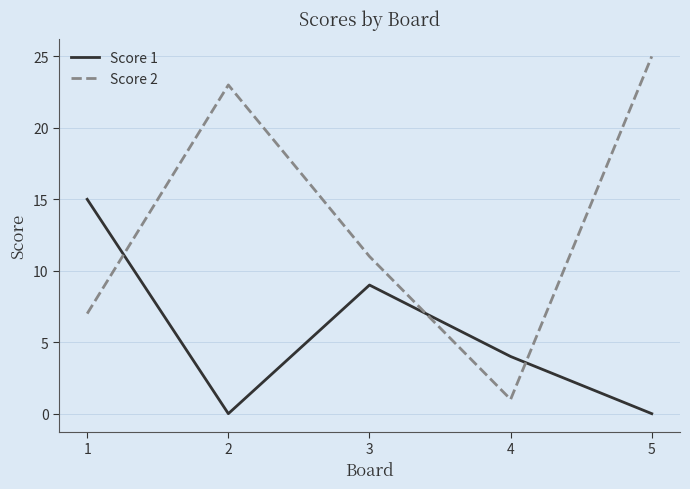

Rank the series by their maximum value, from lowest to highest.

Score 1, Score 2